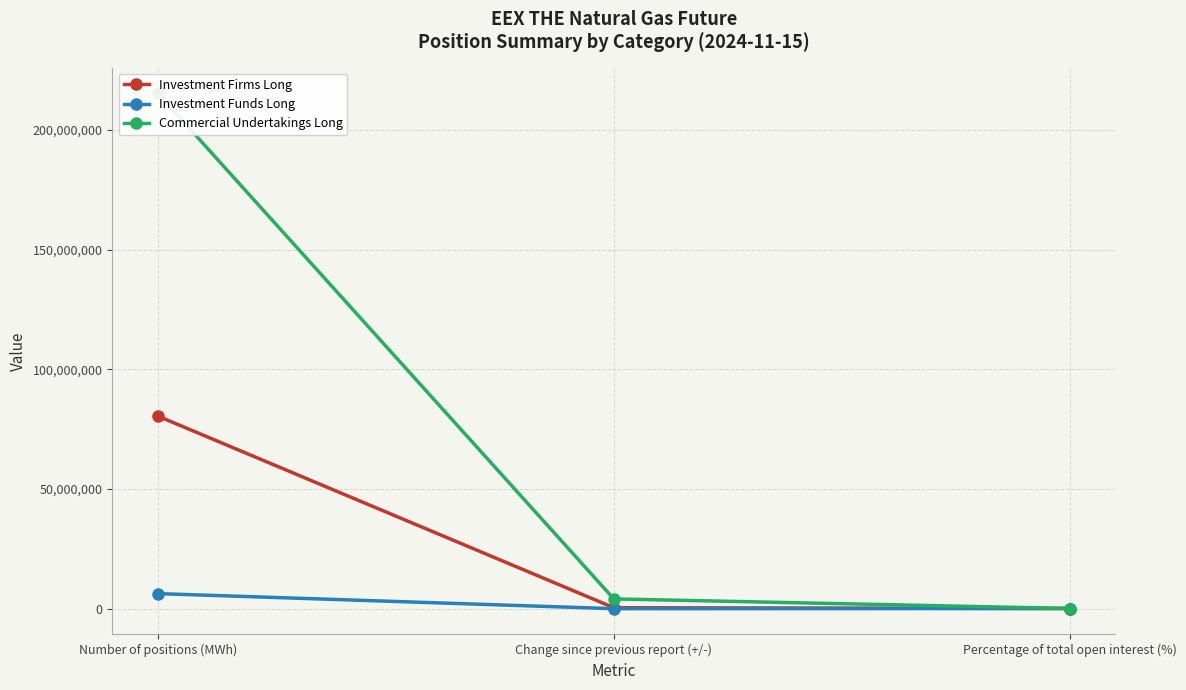

What is the difference between the Investment Funds Long values at Number of positions (MWh) and Percentage of total open interest (%)?

6226903.9